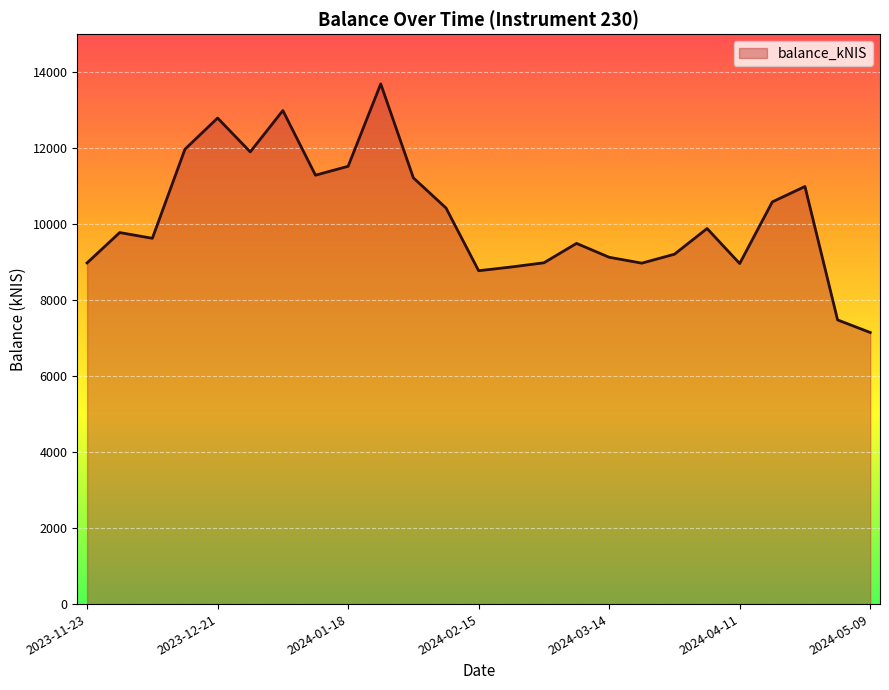

What is the difference between the maximum and minimum values?

6543.6